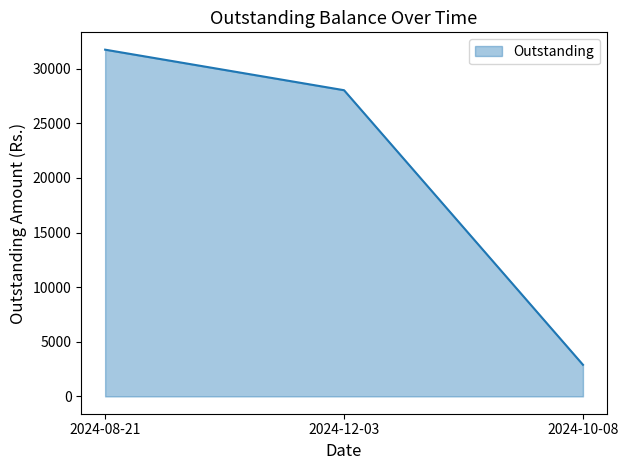

Which label corresponds to the smallest value in the chart?

2024-10-08